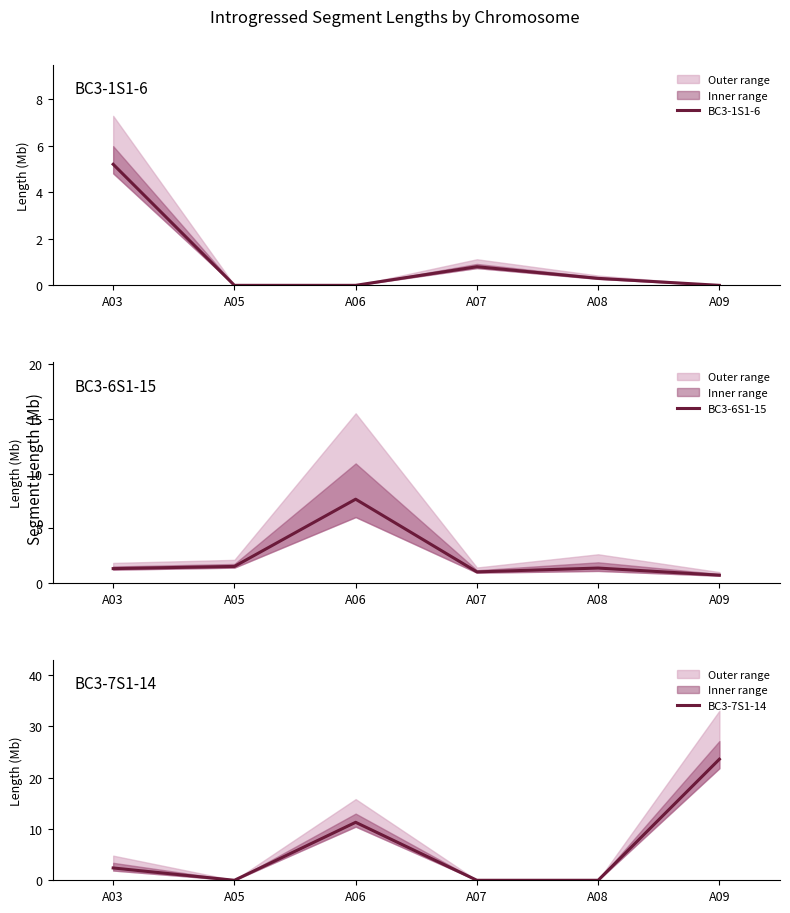

Is it true that BC3-6S1-15 equals 1.5 at A05?

True